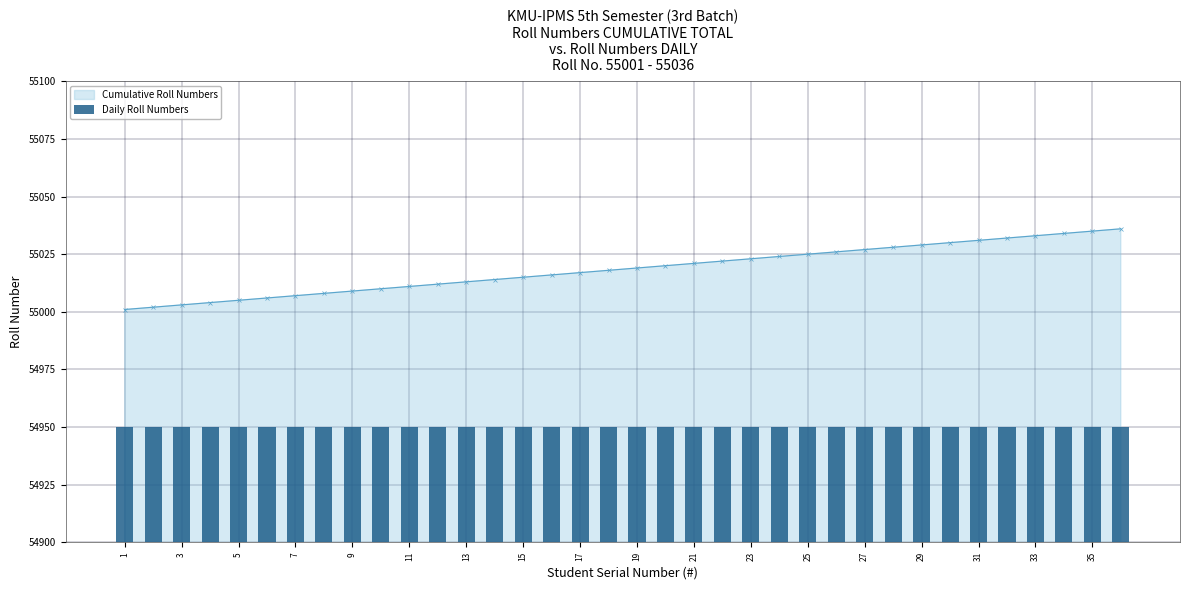

What is the sum of all values?

1980666